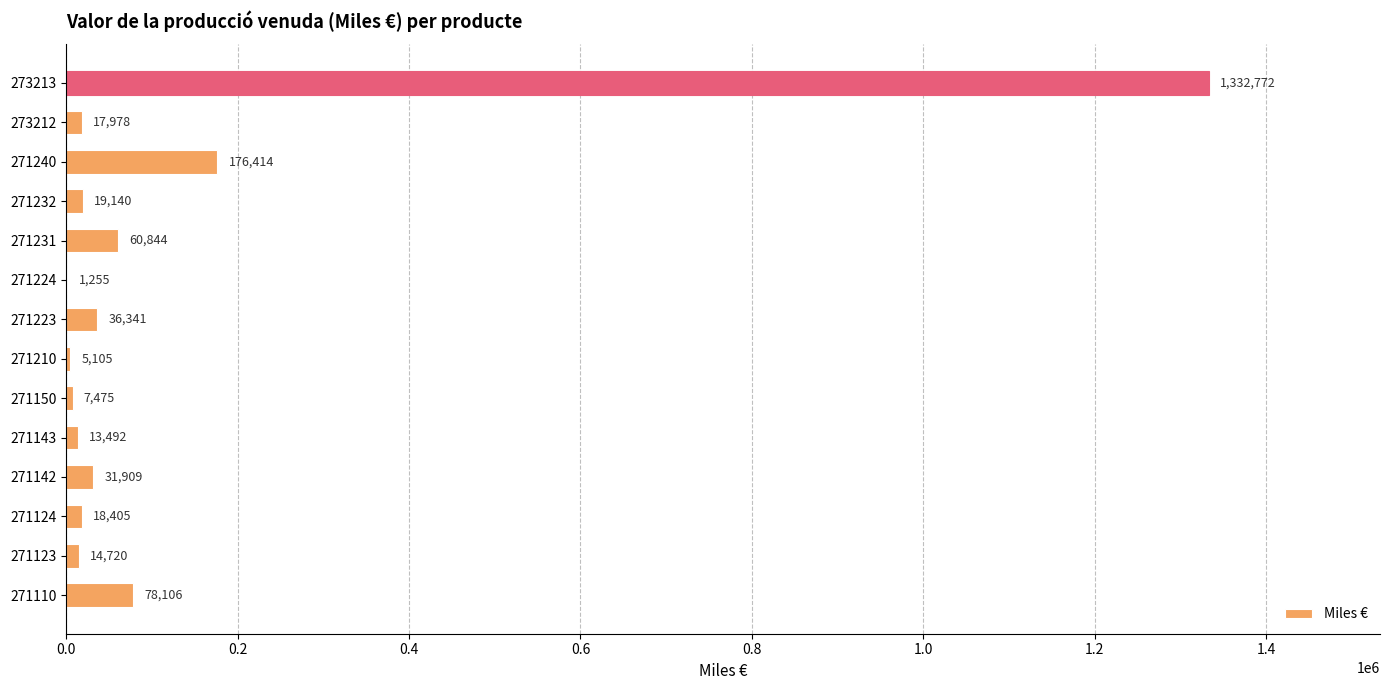

What is the ratio of the value at 271223 to the value at 271143?

2.7